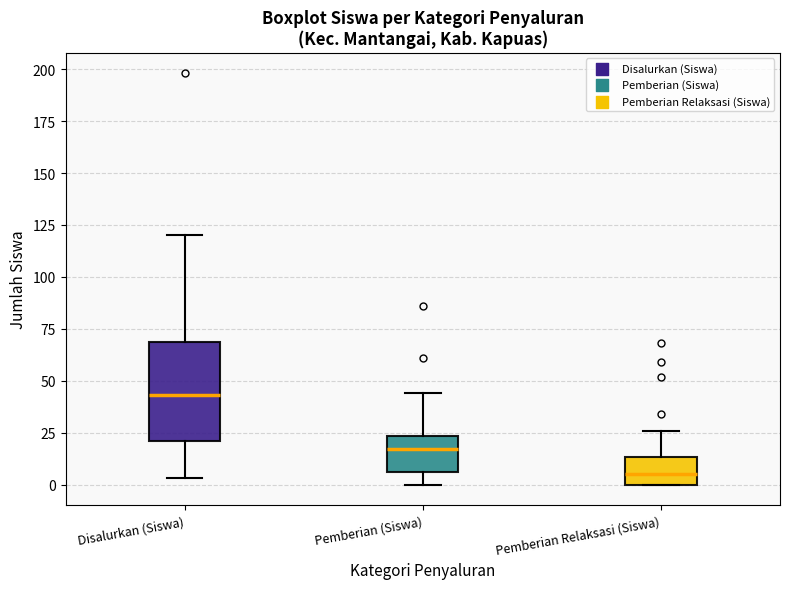

Reading left to right, transcribe this box plot: for each box, give where its median line is, the range the box spans, and where its two whiskers end, as read against the y-axis. The values are not printed on the chart, so give them approximately, as read against the axis.

Disalurkan (Siswa): median 45, box 20 to 70, whiskers 5 to 120
Pemberian (Siswa): median 15, box 5 to 25, whiskers 0 to 45
Pemberian Relaksasi (Siswa): median 5, box 0 to 15, whiskers 0 to 25